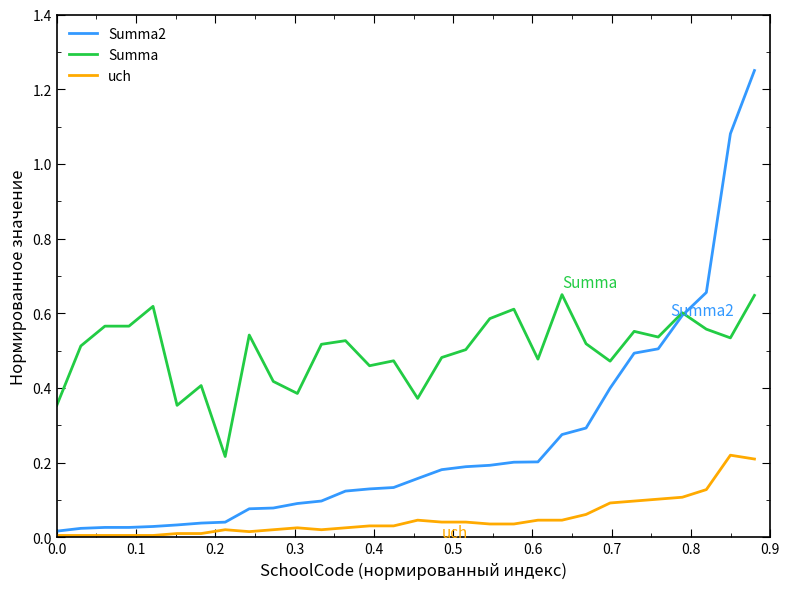

Which series has the largest total across all categories?

Summa